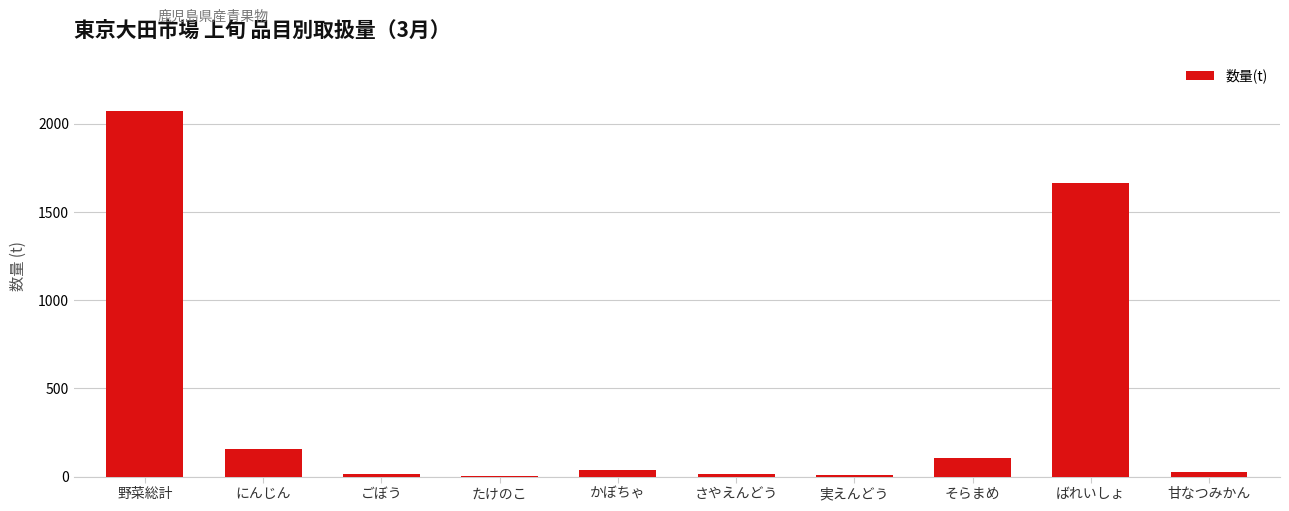

At which label is the value closest to 1038?

ばれいしょ